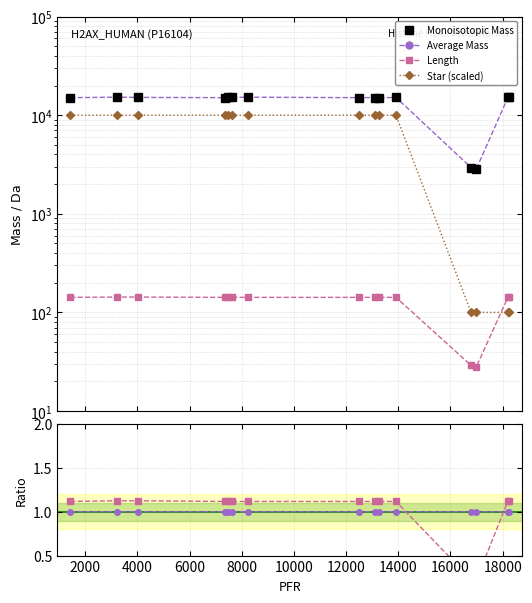

True or false: Average Mass and Star (scaled) intersect in this chart.

False